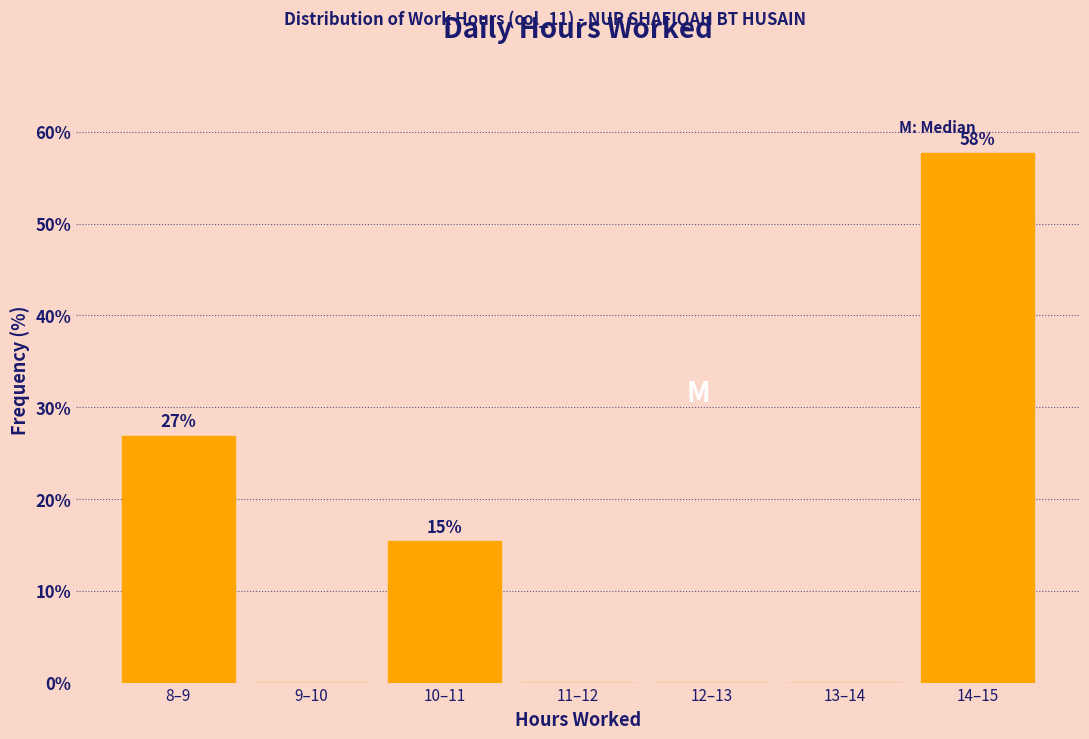

Reading left to right, extract all data points from this chart.

8–9=26.9	9–10=0.0	10–11=15.4	11–12=0.0	12–13=0.0	13–14=0.0	14–15=57.7